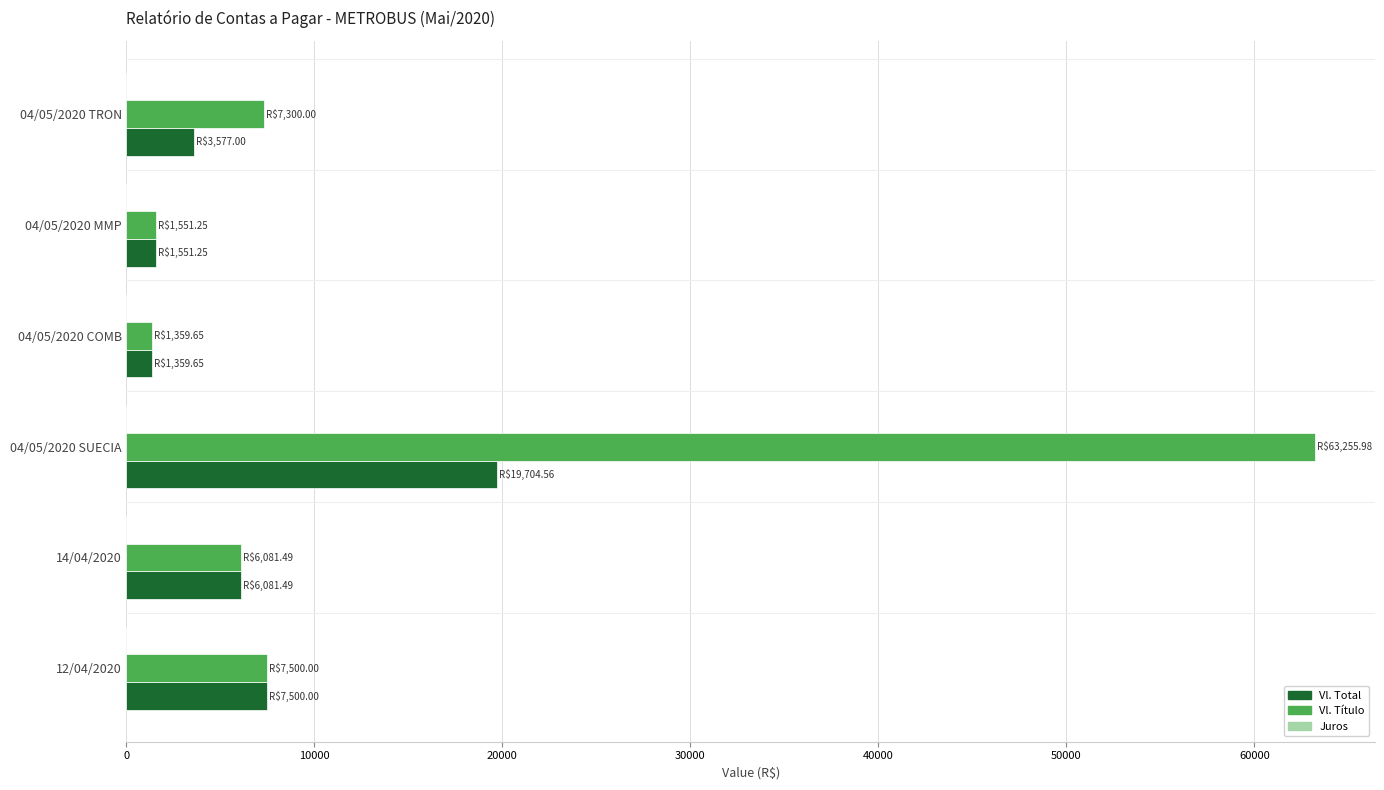

Which series changed the most between 04/05/2020 SUECIA and 04/05/2020 TRON?

Vl. Título